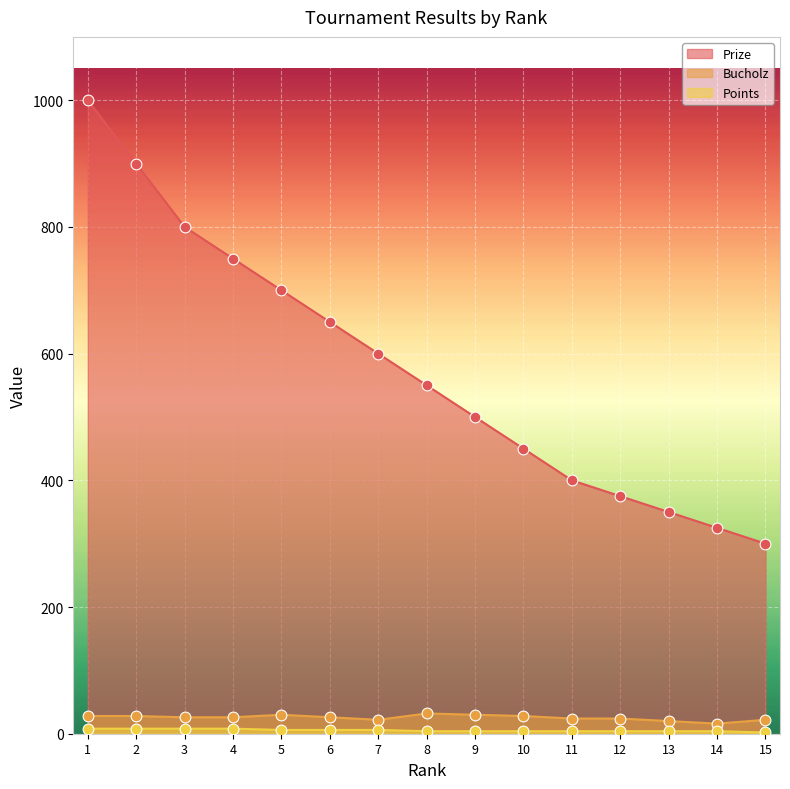

At which category is the sum across all series the highest?

1